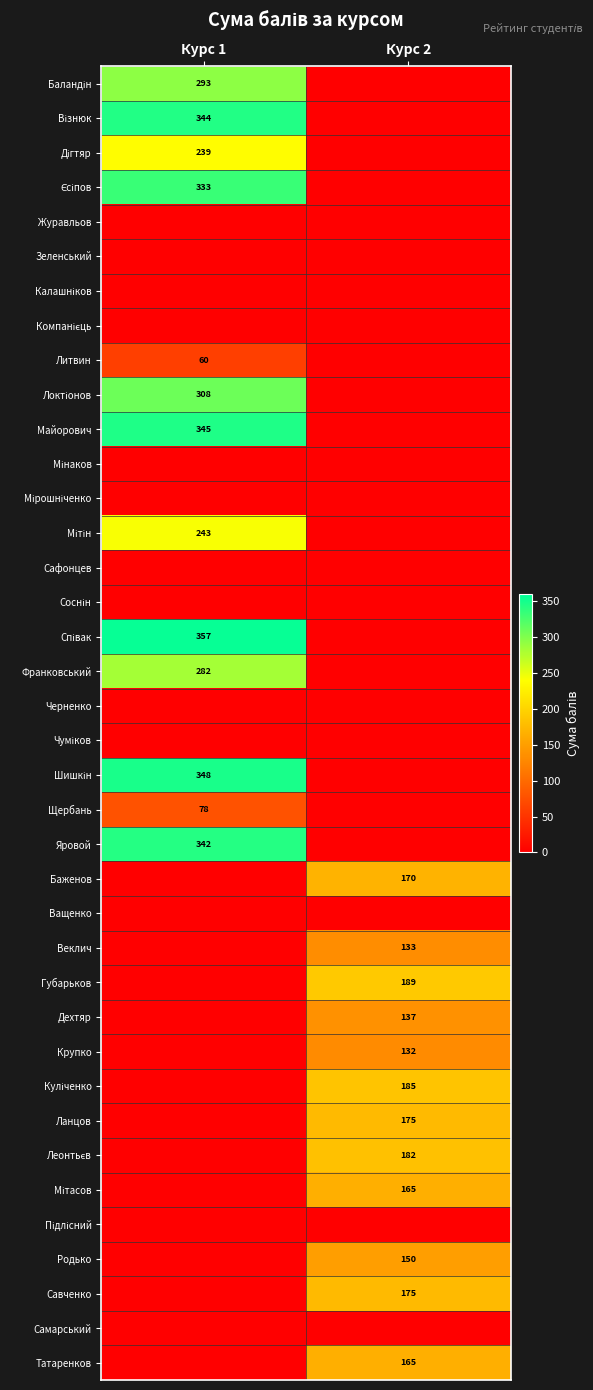

What is the difference between the highest and lowest values at Курс 1?

357